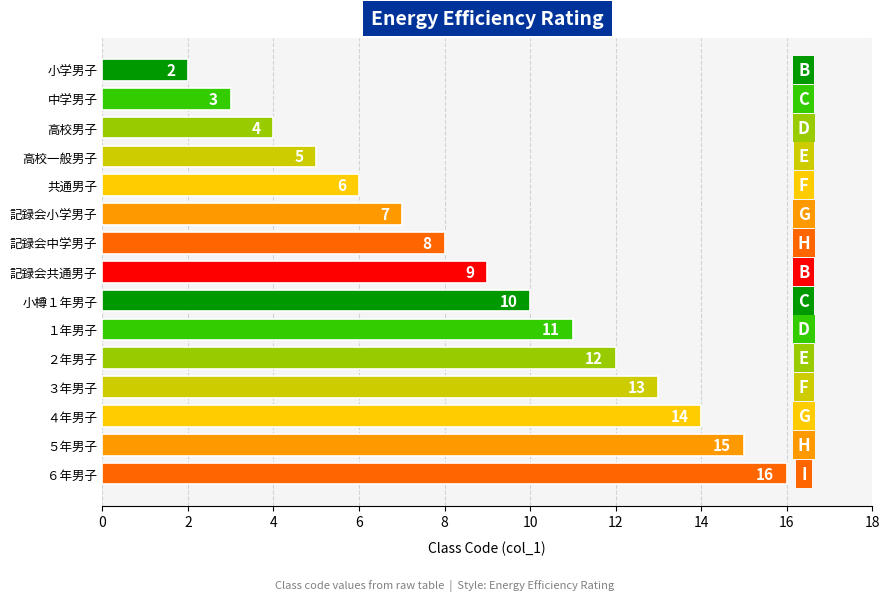

Count the number of data series in this chart.

1